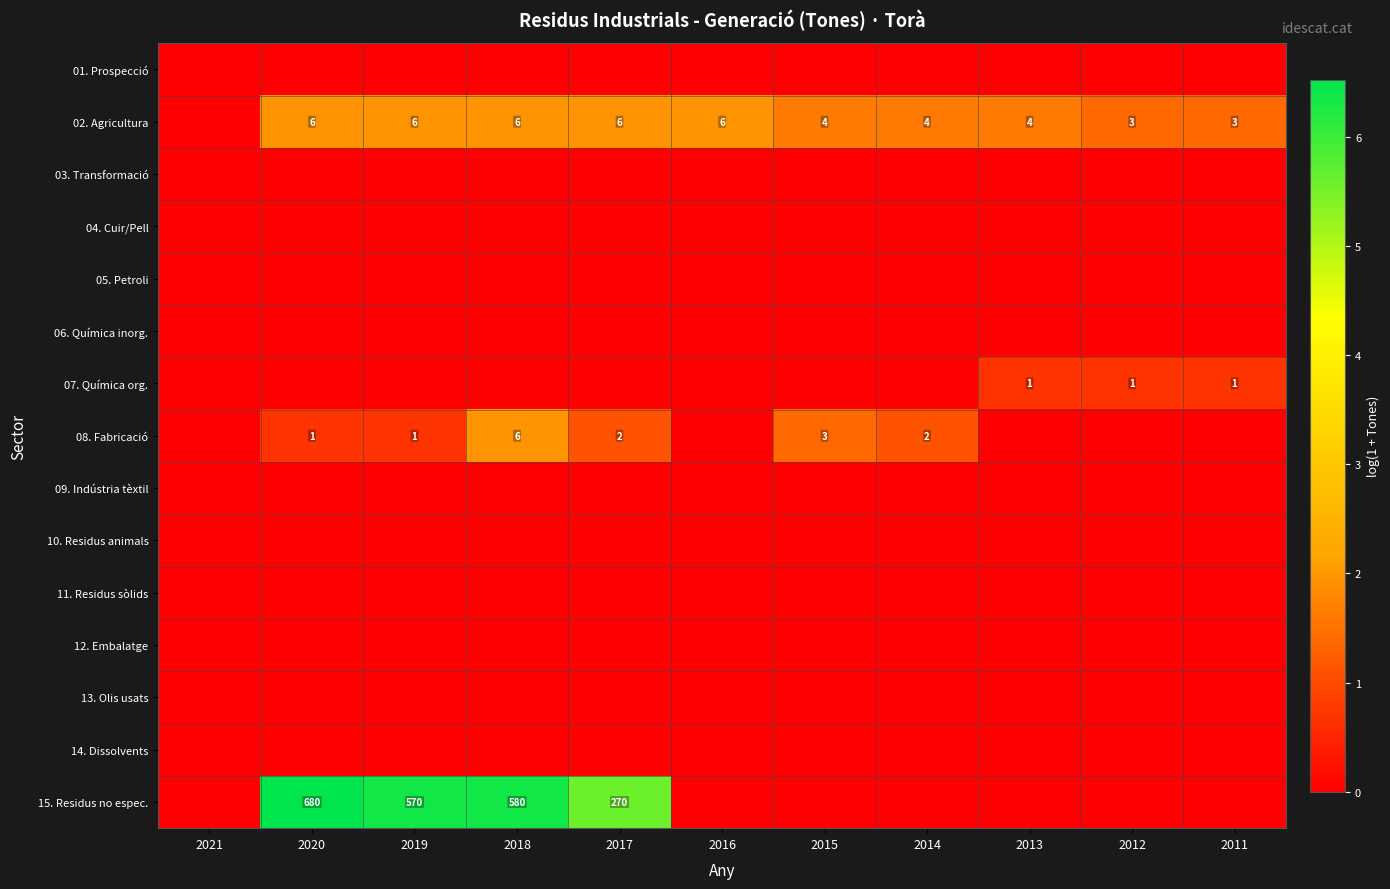

What is the total value across all series at 2012?

2.1